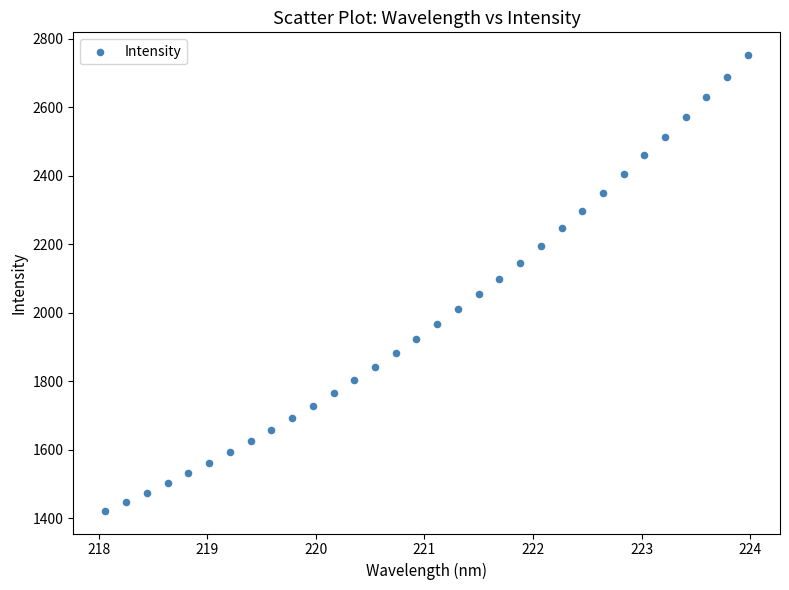

What is the range of Y values (max minus min)?

1330.2